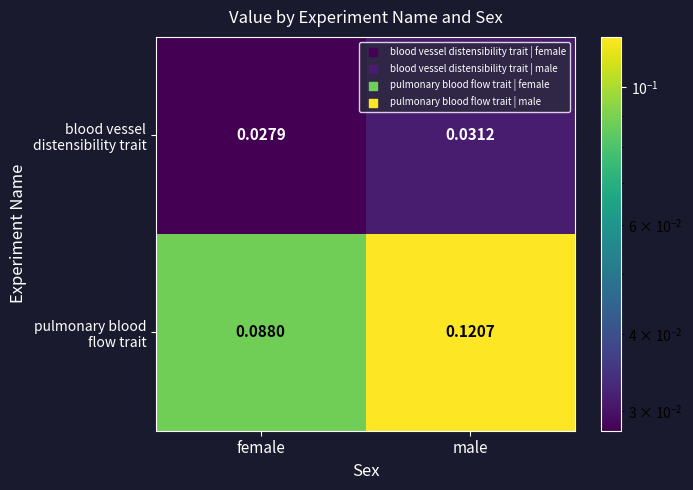

Which label corresponds to the smallest value in the chart?

female